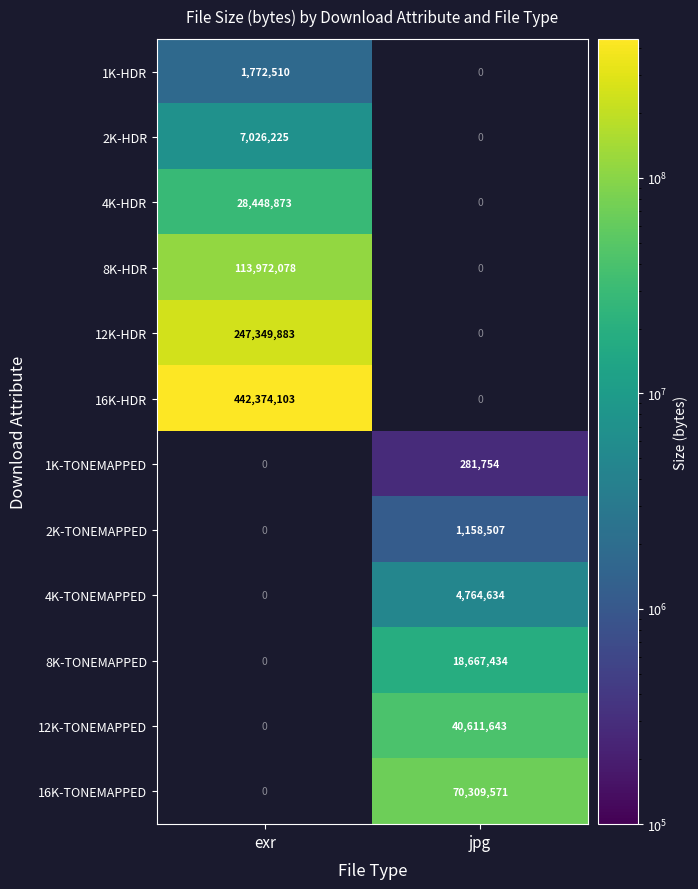

How many distinct data groups are displayed?

12